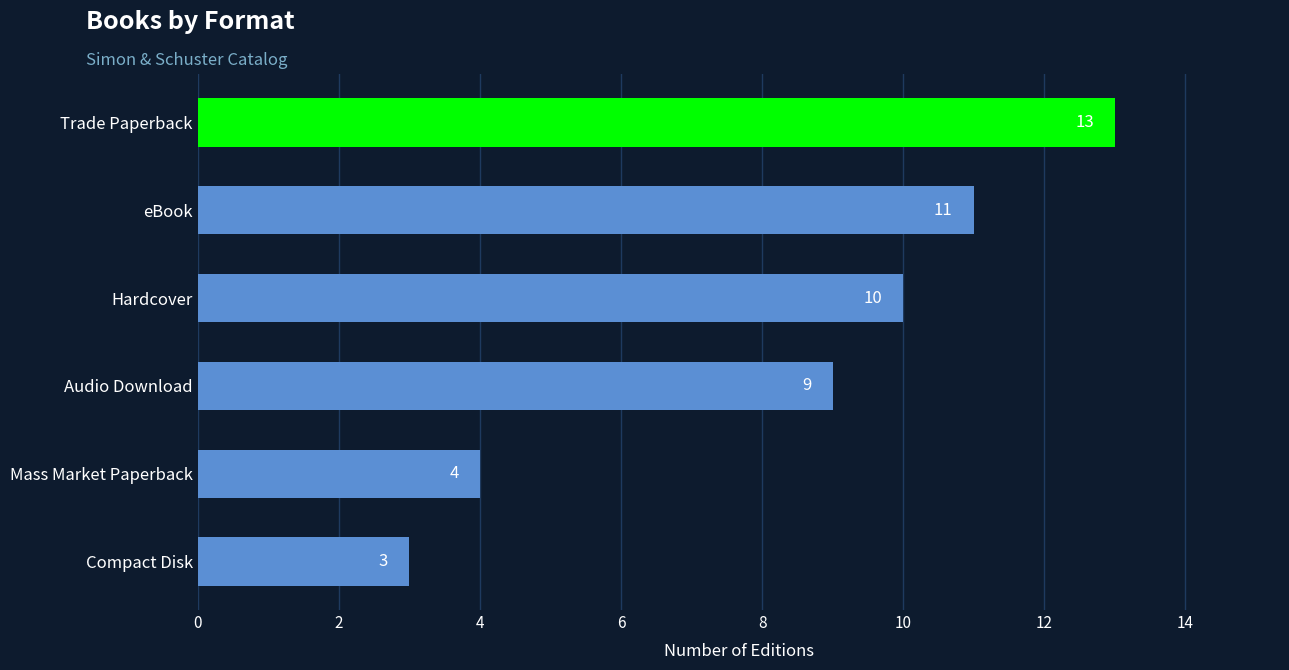

What is the ratio of the value at Audio Download to the value at Hardcover?

0.9